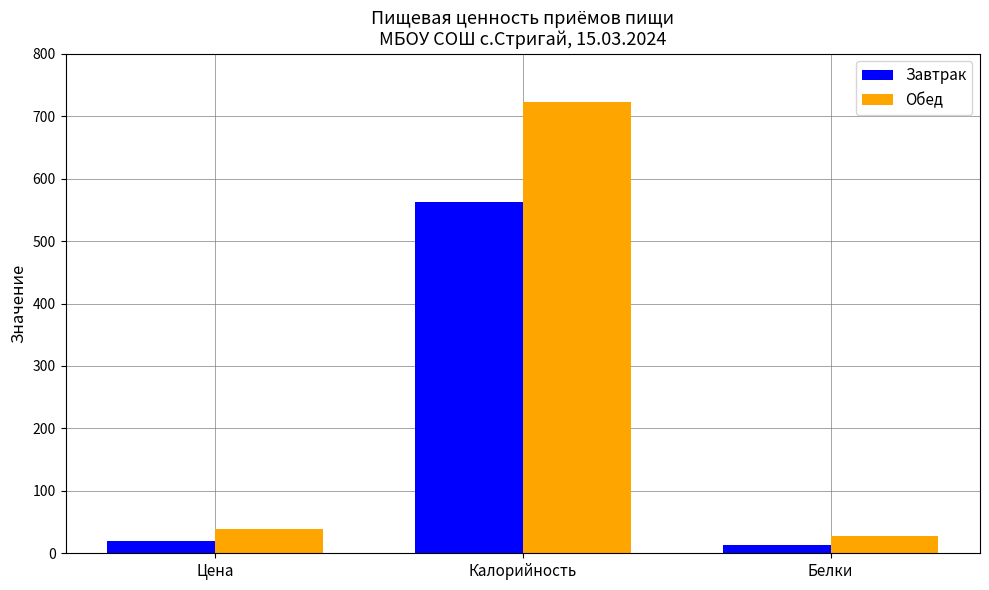

What is the label of the 2nd bar from the right?

Калорийность